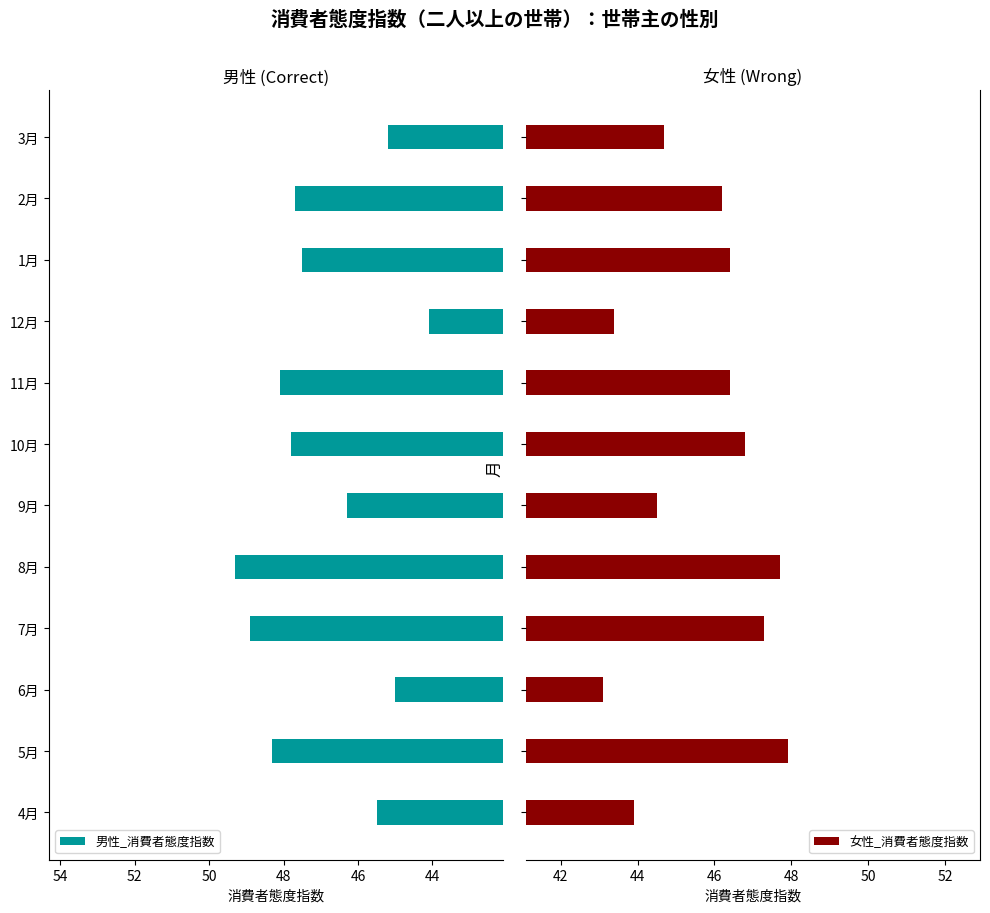

True or false: 男性_消費者態度指数 has a value of 81.2 at 5月.

False